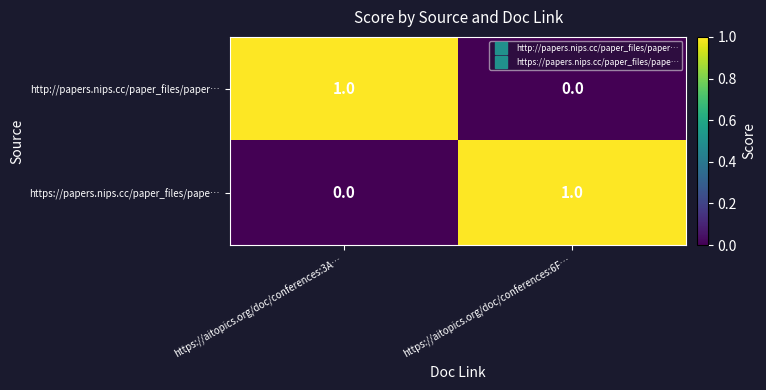

How many categories are shown in the chart?

2